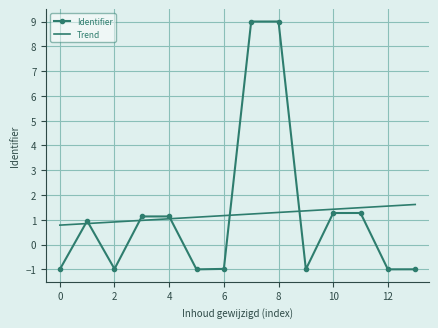

Which series has the largest range (max minus min)?

Identifier